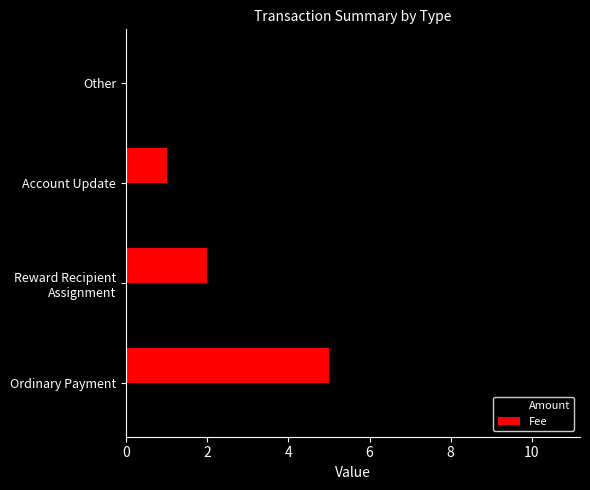

Which series has the largest total across all categories?

Amount